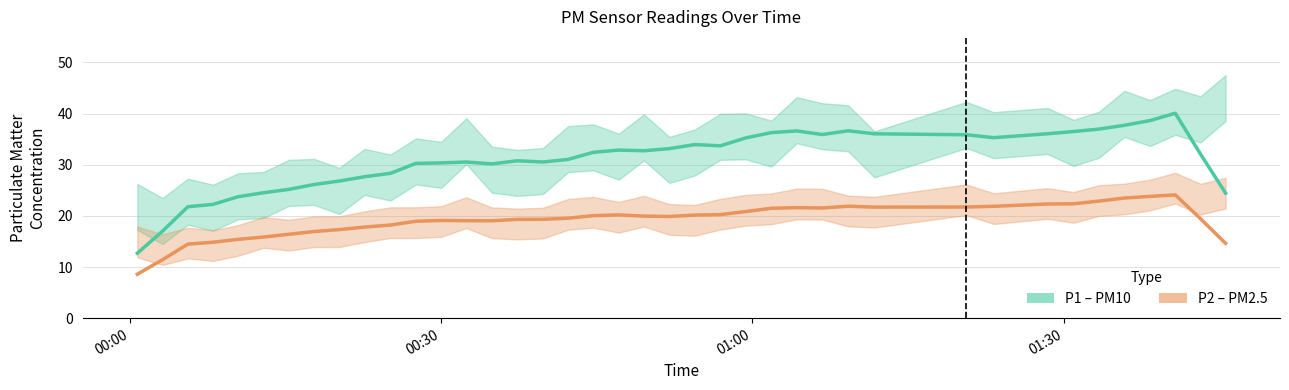

Which series has the largest total across all categories?

P1 (smooth)